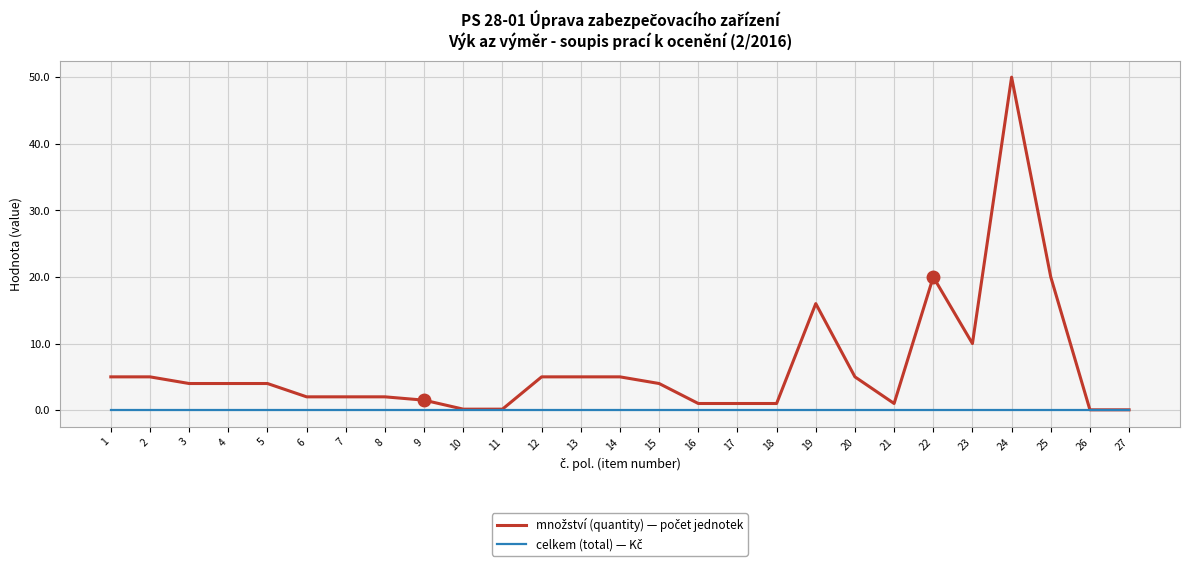

Which label corresponds to the largest value in the chart?

24